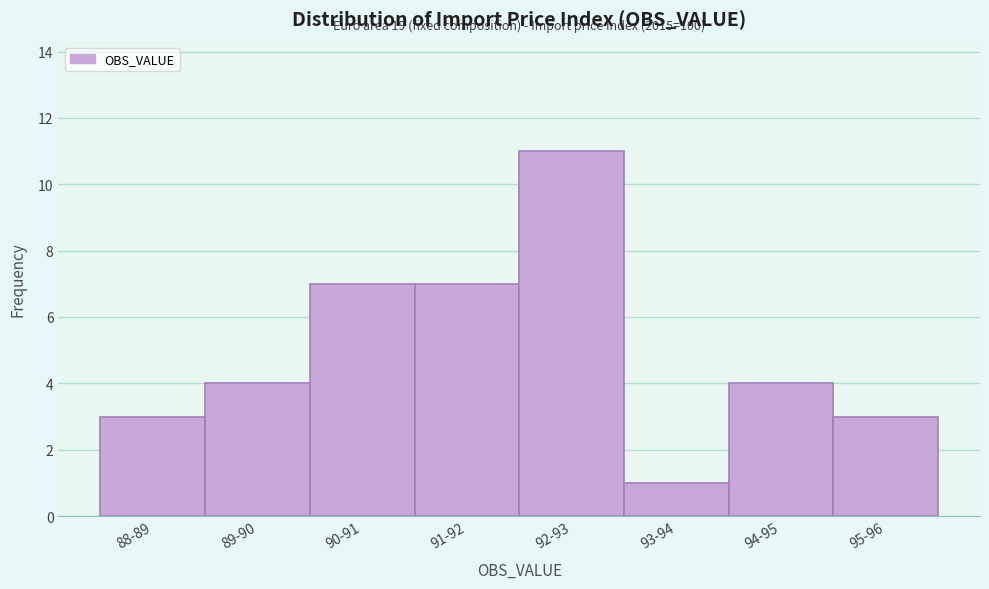

Reading left to right, extract all data points from this chart.

3	4	7	7	11	1	4	3